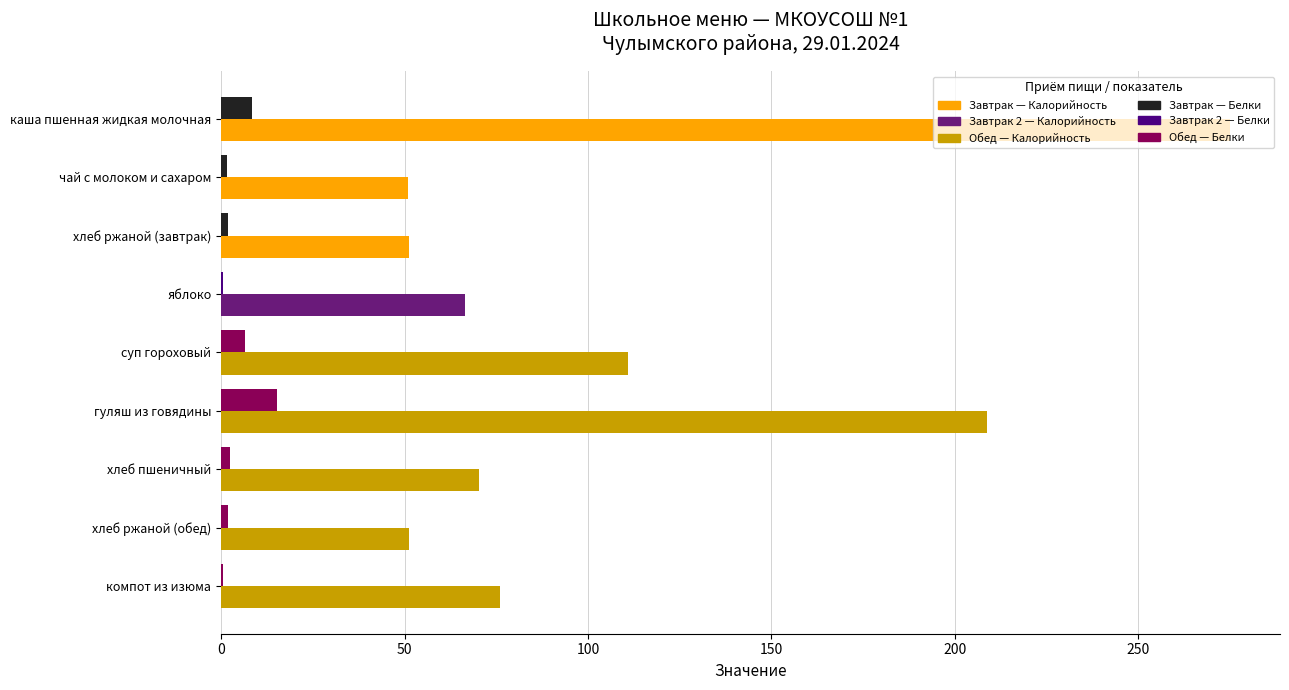

What is the maximum value shown in the chart?

274.9